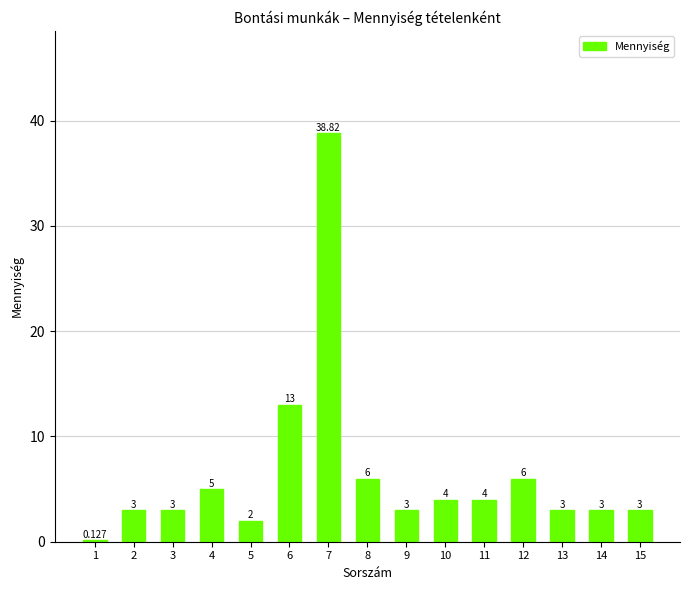

Reading left to right, list all the values displayed in this chart.

1=0.1	2=3.0	3=3.0	4=5.0	5=2.0	6=13.0	7=38.8	8=6.0	9=3.0	10=4.0	11=4.0	12=6.0	13=3.0	14=3.0	15=3.0